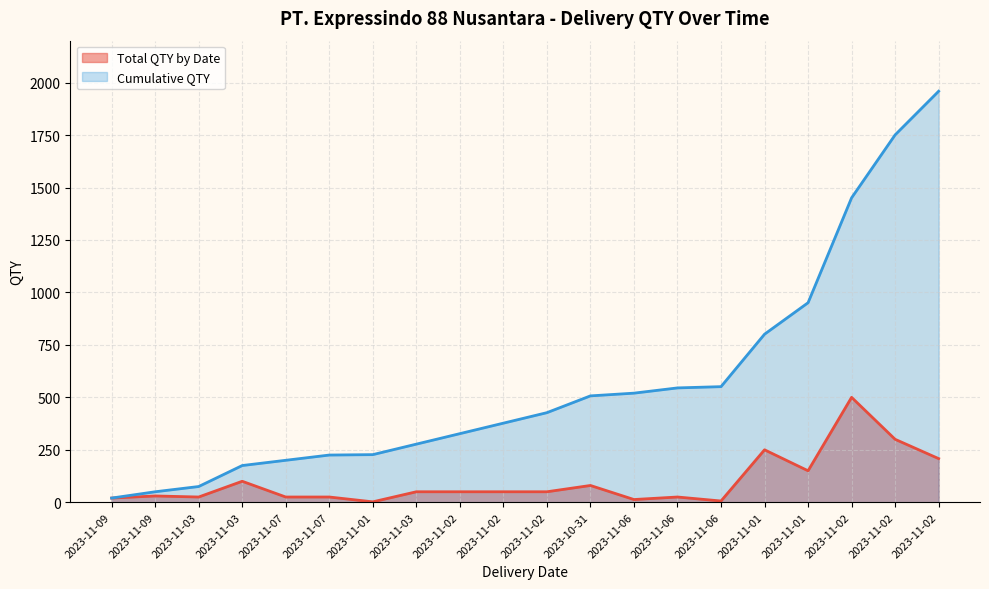

At which label does Total QTY by Date first exceed 50?

2023-11-03